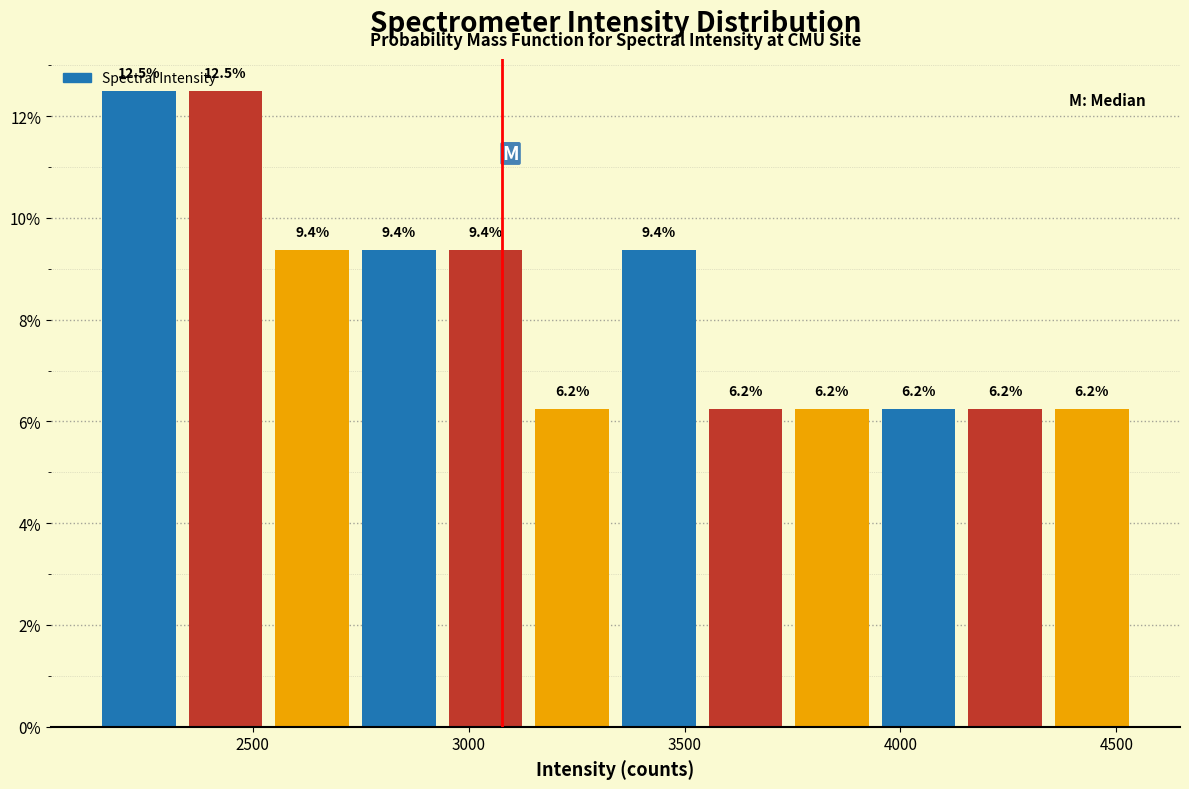

Reading left to right, transcribe this chart: for each bar, give the range it covers on the x-axis and its height. The bar edges are not printed on the chart, so give them approximately, as read against the axis.

2150 to 2350: 12.5
2350 to 2550: 12.5
2550 to 2750: 9.4
2750 to 2950: 9.4
2950 to 3150: 9.4
3150 to 3350: 6.2
3350 to 3550: 9.4
3550 to 3750: 6.2
3750 to 3950: 6.2
3950 to 4150: 6.2
4150 to 4350: 6.2
4350 to 4550: 6.2